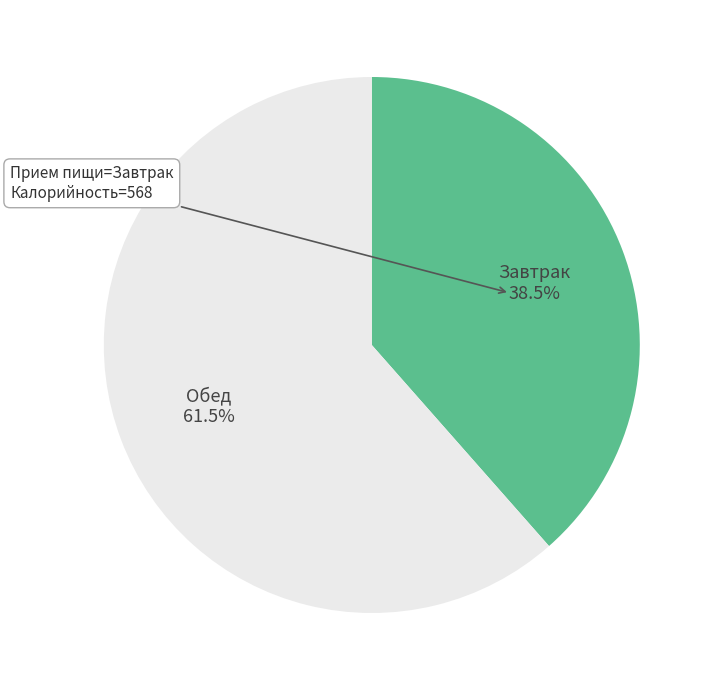

To the nearest percent, what is the difference between the largest and smallest slice percentages?

23%